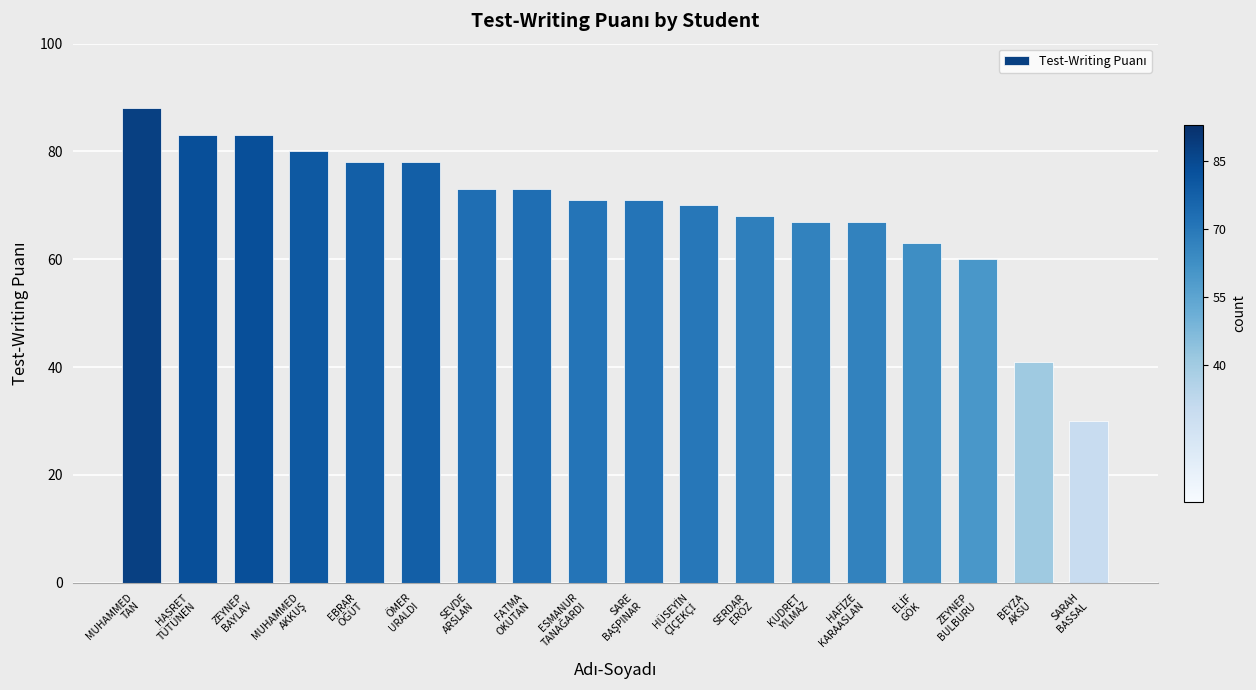

What is the sum of all values?

1244